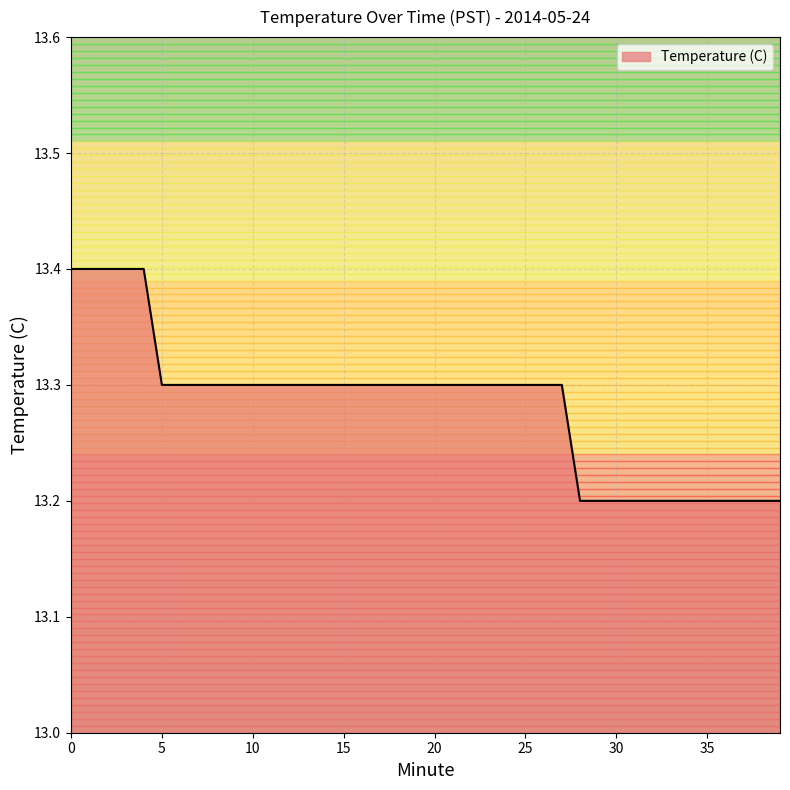

How many values are between 13 and 14?

40